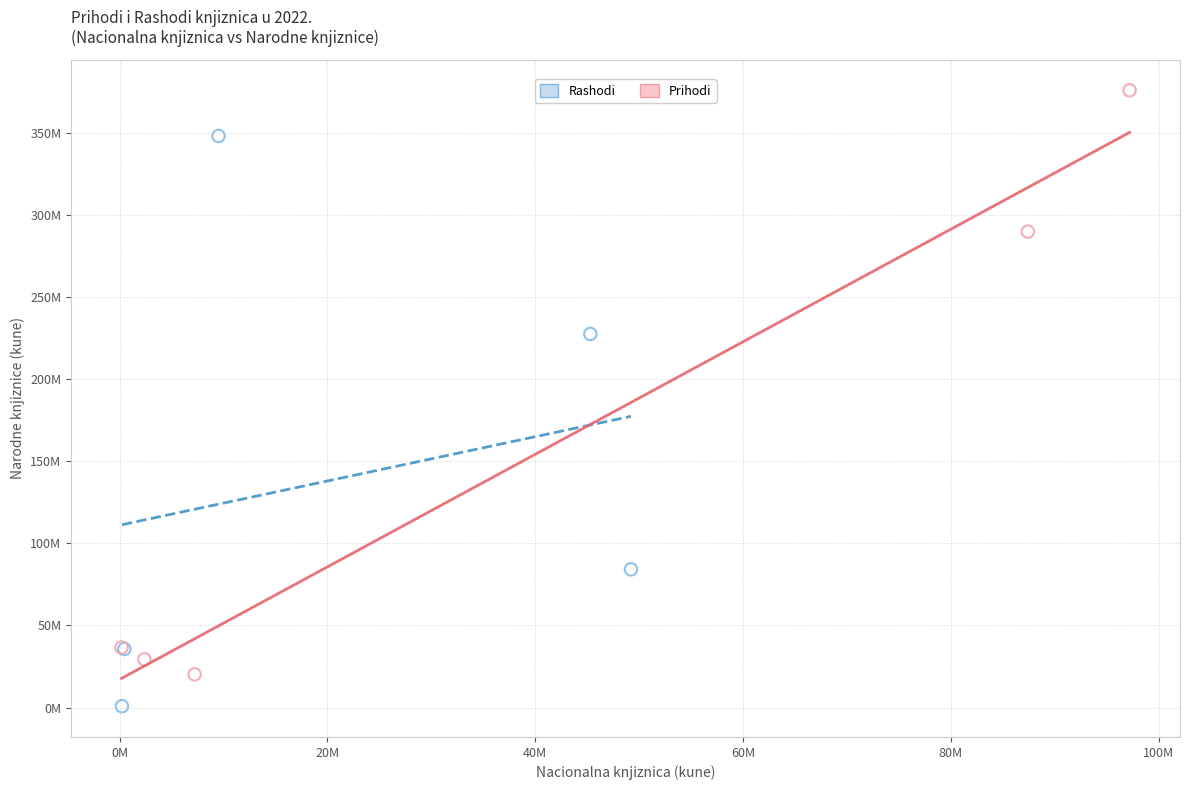

What are all the series names shown in the legend?

Rashodi, Prihodi